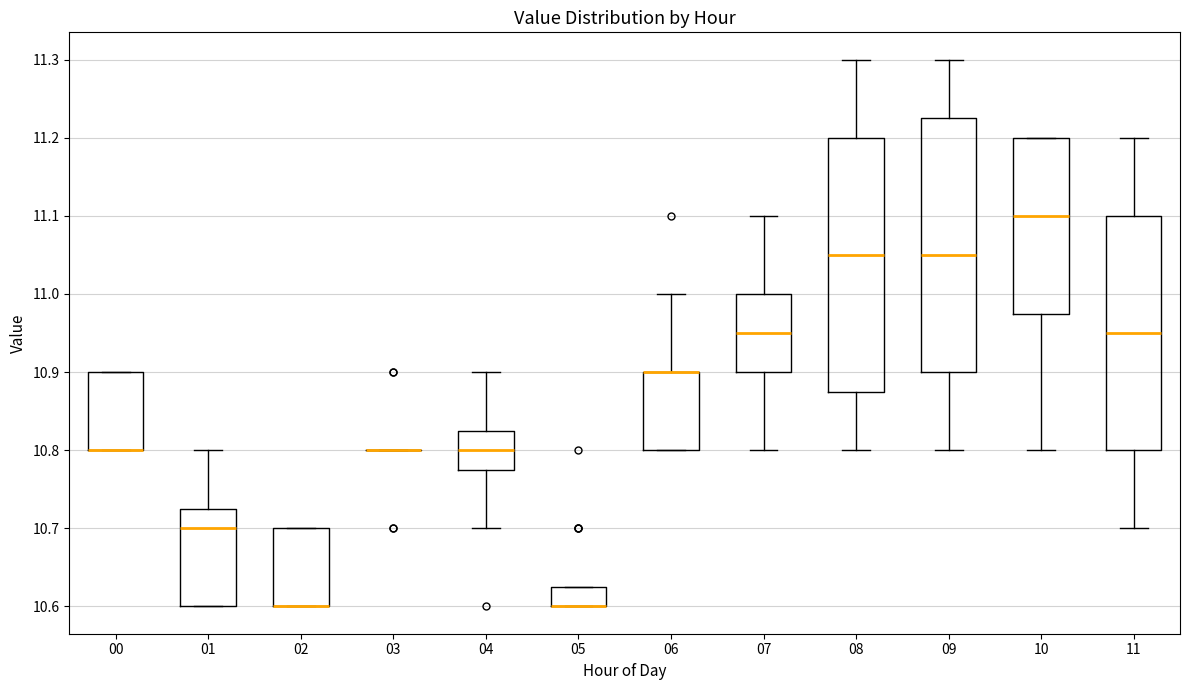

Reading left to right, read every box against the y-axis: the position of its median line, the range the box covers, and the ends of its whiskers. The values are not printed on the chart, so give them approximately, as read against the axis.

00: median 10.80 (drawn on the box's lower edge), box 10.80 to 10.90, whiskers 10.80 to 10.90
01: median 10.70, box 10.60 to 10.73, whiskers 10.60 to 10.80
02: median 10.60 (drawn on the box's lower edge), box 10.60 to 10.70, whiskers 10.60 to 10.70
03: box collapsed to a line at 10.80, whiskers 10.80 to 10.80
04: median 10.80, box 10.78 to 10.83, whiskers 10.70 to 10.90
05: median 10.60 (drawn on the box's lower edge), box 10.60 to 10.63, whiskers 10.60 to 10.63
06: median 10.90 (drawn on the box's upper edge), box 10.80 to 10.90, whiskers 10.80 to 11.00
07: median 10.95, box 10.90 to 11.00, whiskers 10.80 to 11.10
08: median 11.05, box 10.88 to 11.20, whiskers 10.80 to 11.30
09: median 11.05, box 10.90 to 11.23, whiskers 10.80 to 11.30
10: median 11.10, box 10.98 to 11.20, whiskers 10.80 to 11.20
11: median 10.95, box 10.80 to 11.10, whiskers 10.70 to 11.20